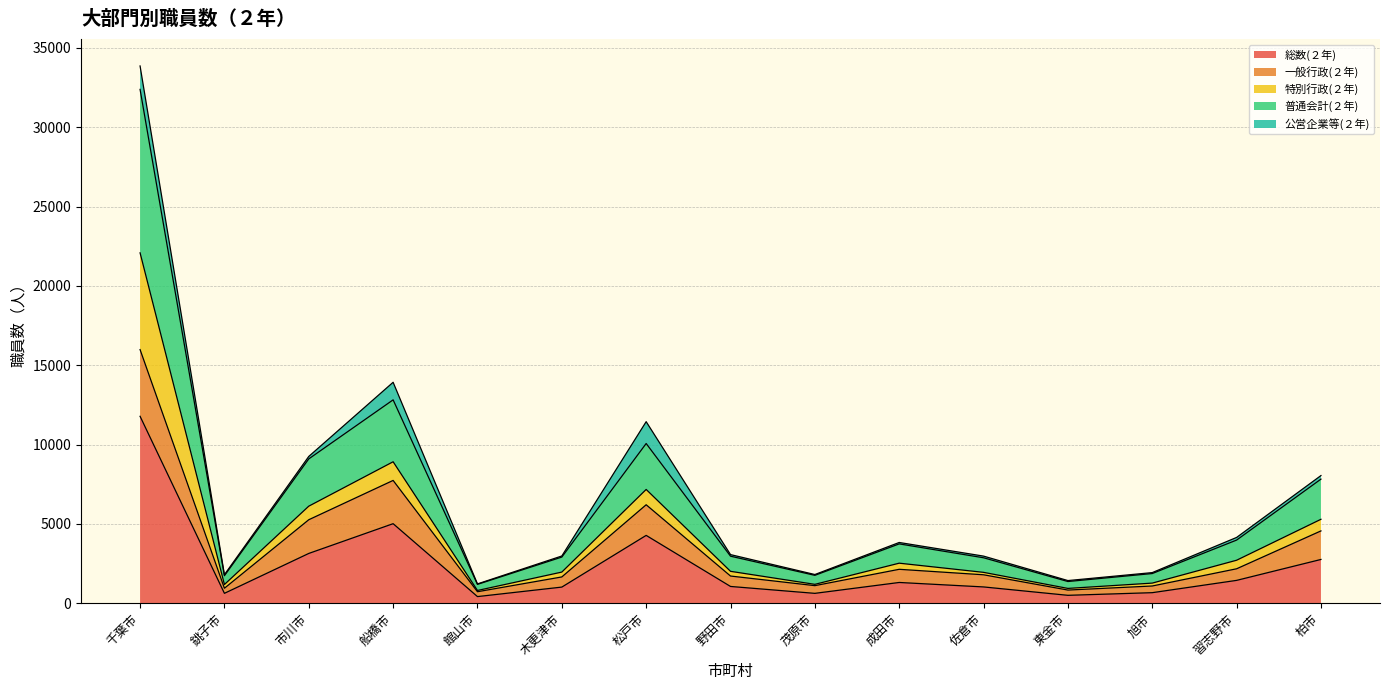

Does the chart display data point markers on the line(s)?

No